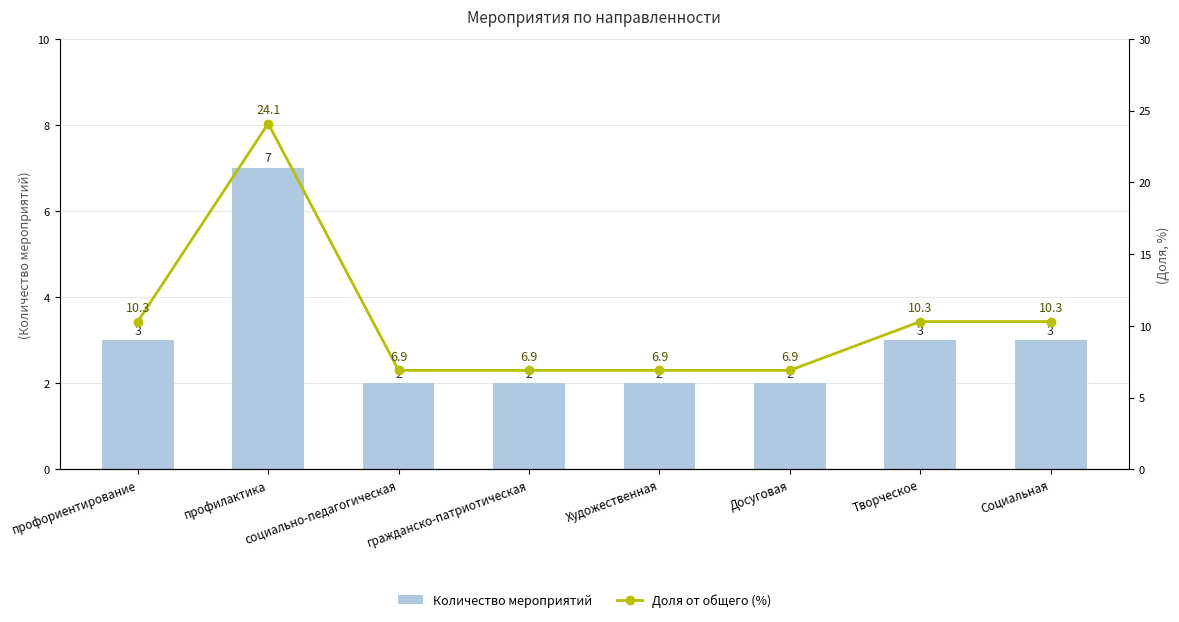

The value of Доля от общего (%) at Творческое is 10.3. True or false?

True